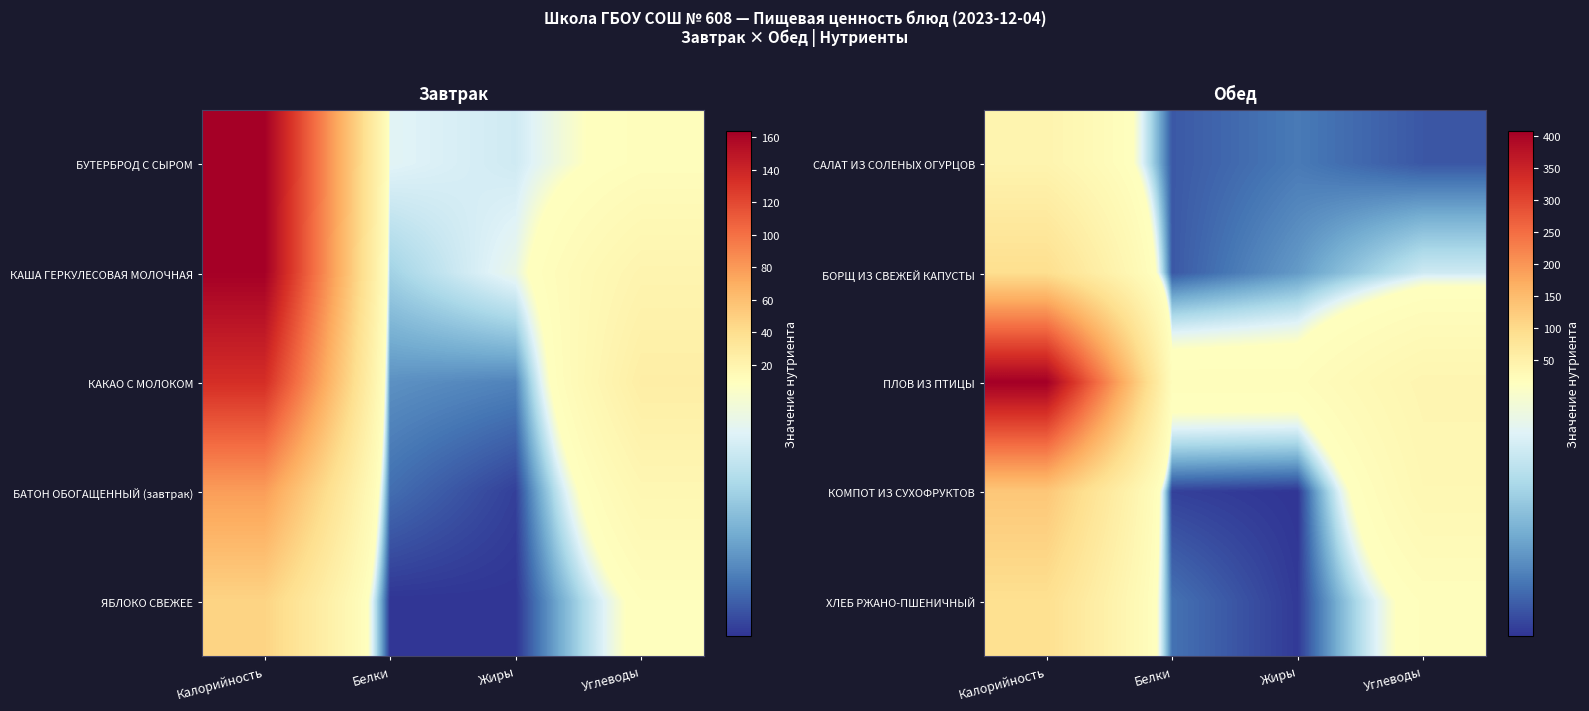

The САЛАТ ИЗ СОЛЕНЫХ ОГУРЦОВ series shows 2.6 at Углеводы. True or false?

False